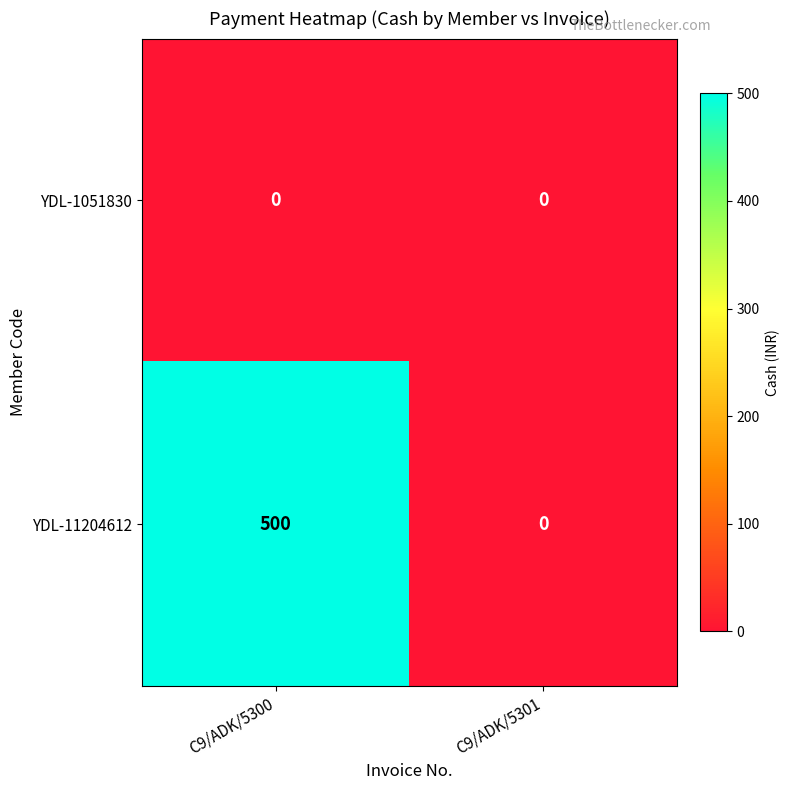

Which series has the largest total across all categories?

YDL-11204612